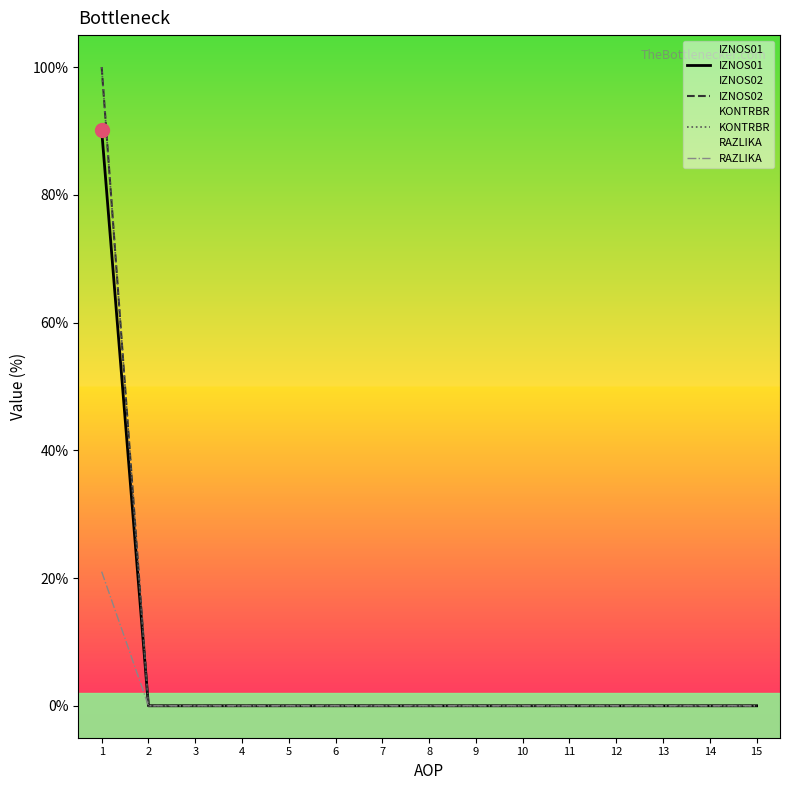

Rank the series by their maximum value, from highest to lowest.

IZNOS02, KONTRBR, IZNOS01, RAZLIKA